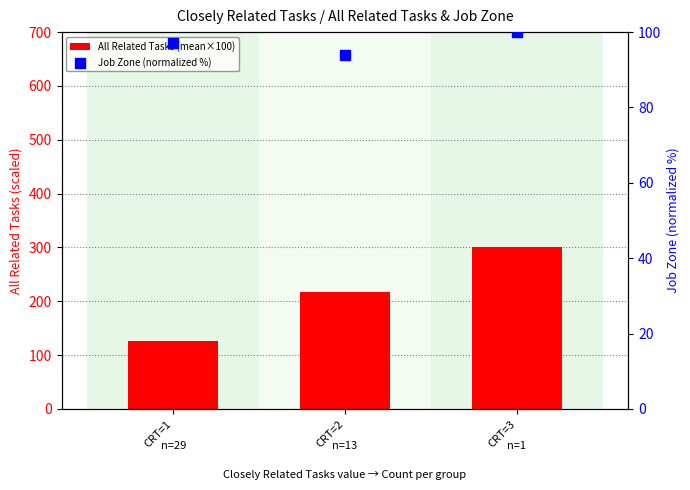

What are all the series names shown in the legend?

All Related Tasks (mean×100), Job Zone (normalized %)